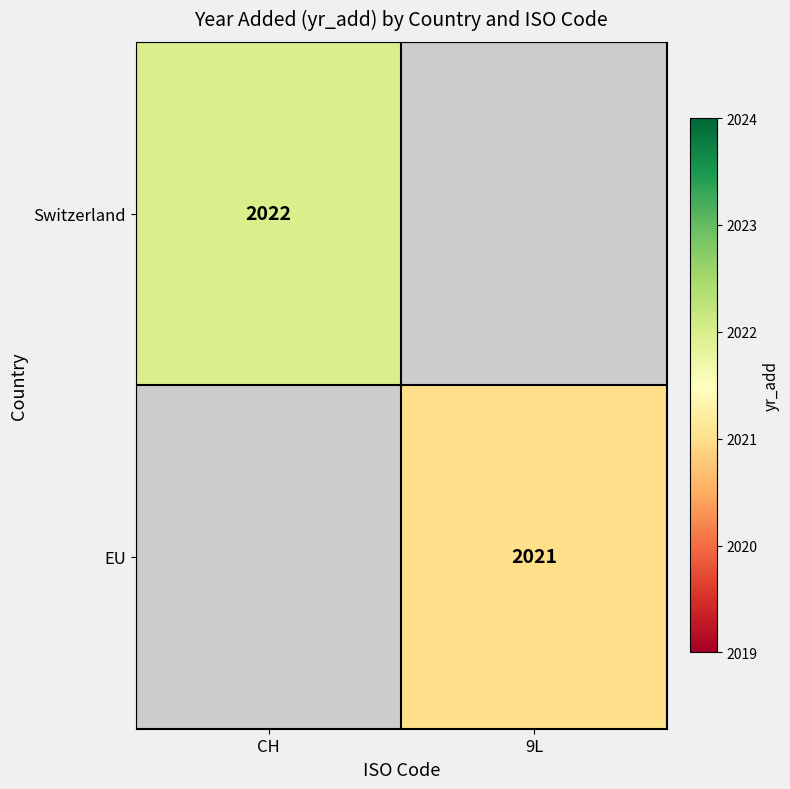

The value of Switzerland at CH is 2923. True or false?

False